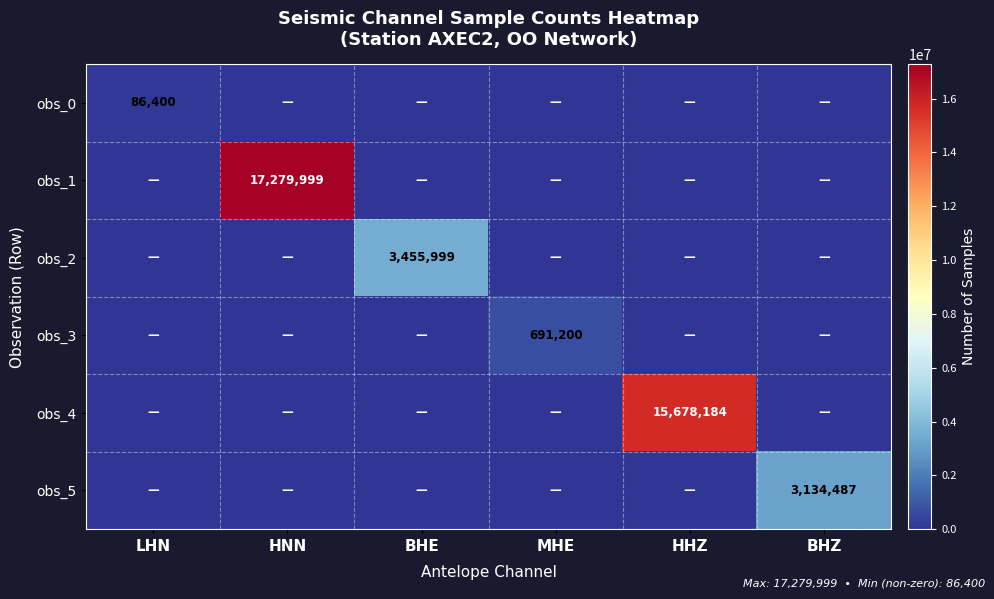

At how many categories does at least one series exceed 5040259?

2